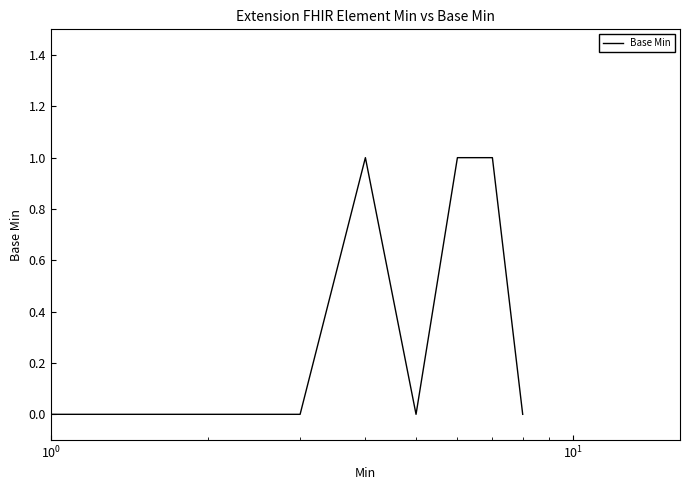

What is the sum of all values?

3